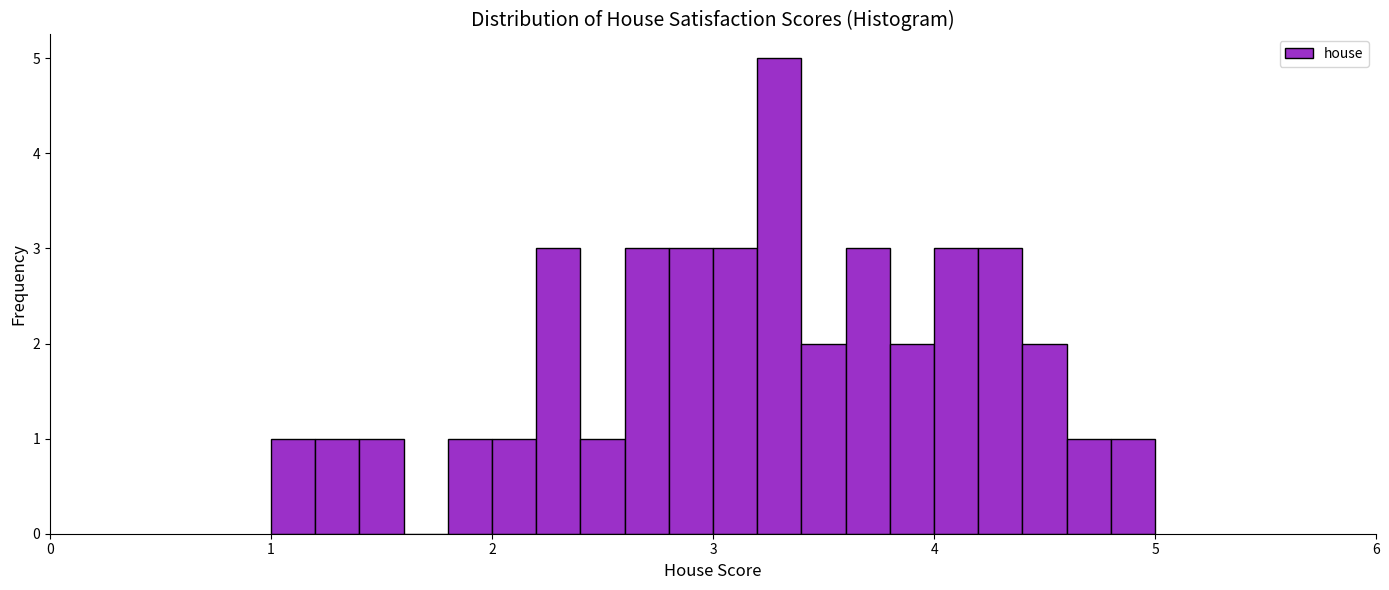

Around what value on the x-axis is the tallest bar? Give the approximate position of its centre, as read against the axis.

3.3